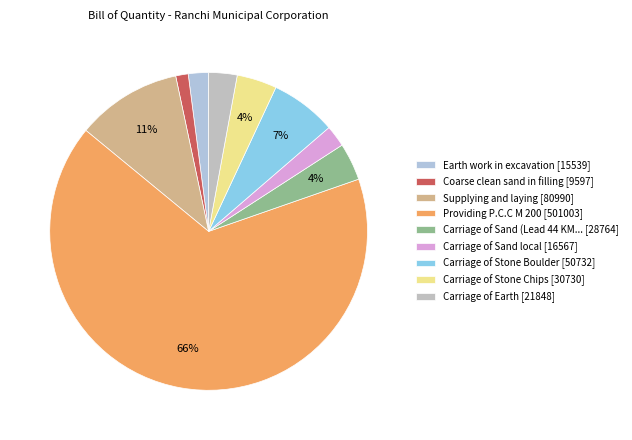

Which slice is the largest?

Providing P.C.C M 200 [501003]